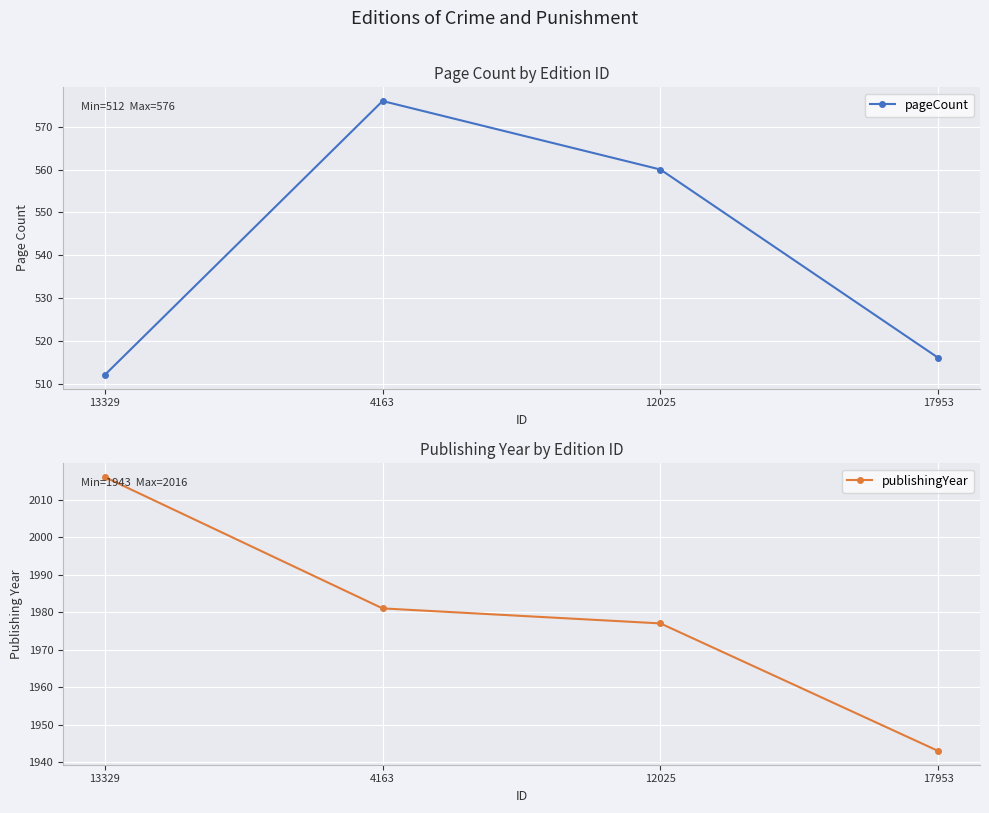

Read the publishingYear value at 4163, to the nearest 5.

1980